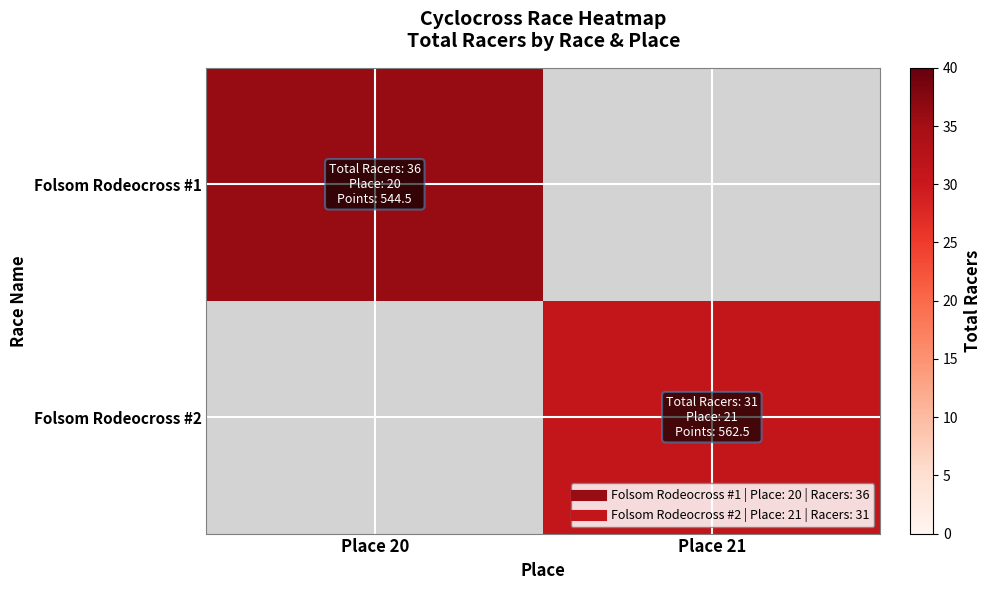

What is the minimum value shown in the chart?

31.0